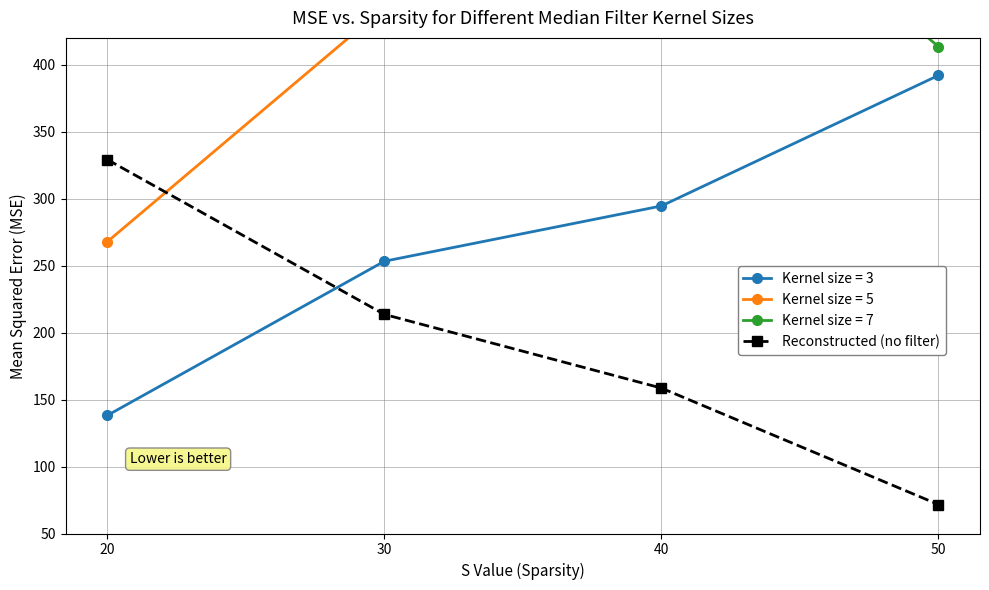

What is the greatest value displayed?

329.1